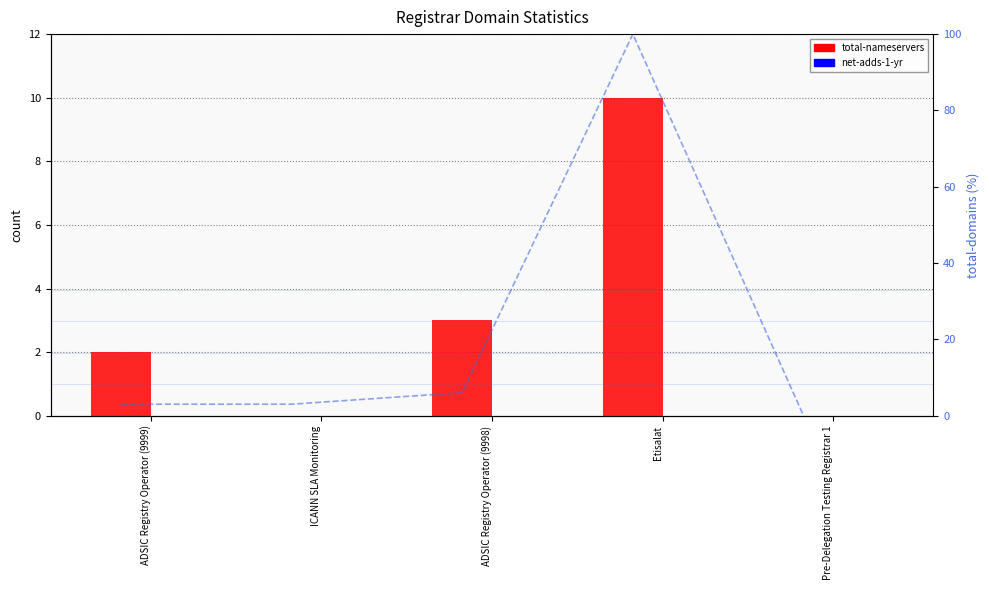

Are the bars horizontal?

No